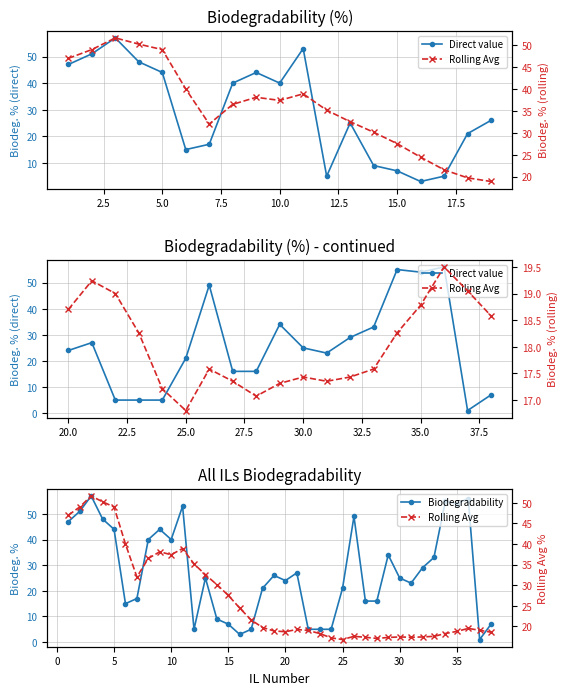

What value does the Rolling Mean series have at 34?

18.3